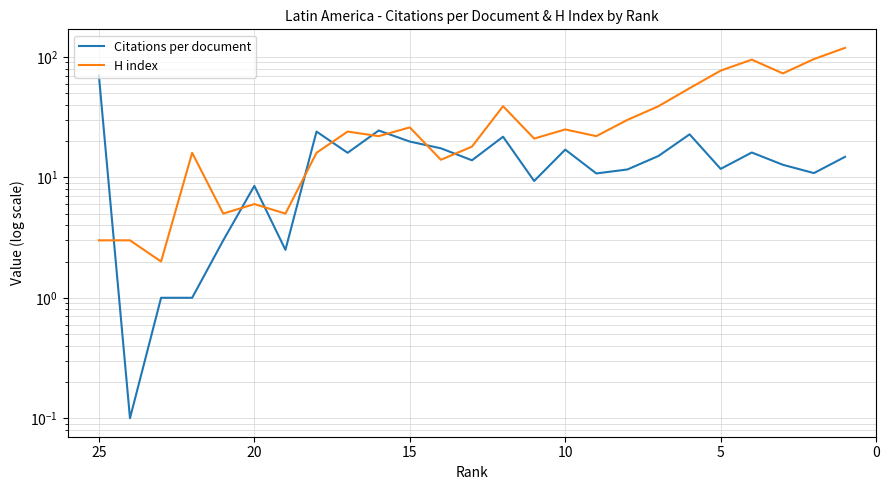

Does the chart have visible grid lines?

Yes